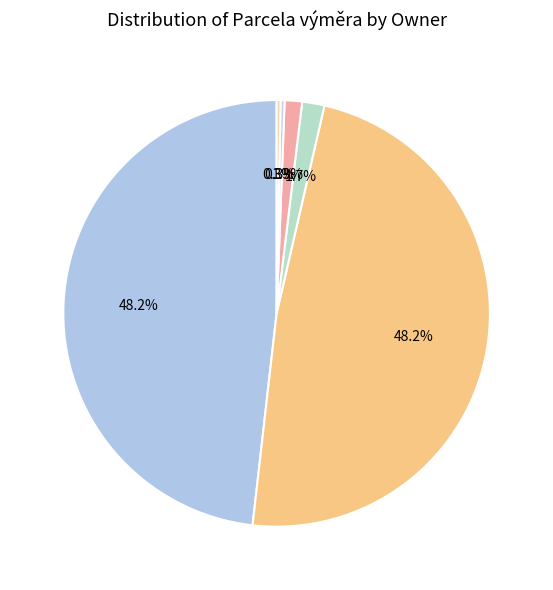

Count the number of slices in the pie.

6